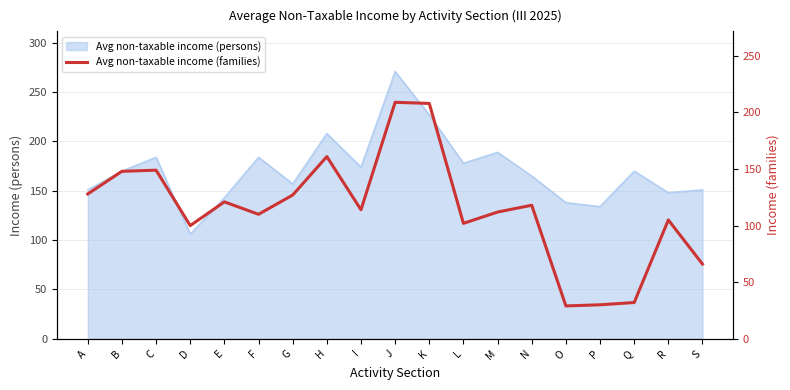

What is the maximum value for Avg non-taxable income (persons)?

271